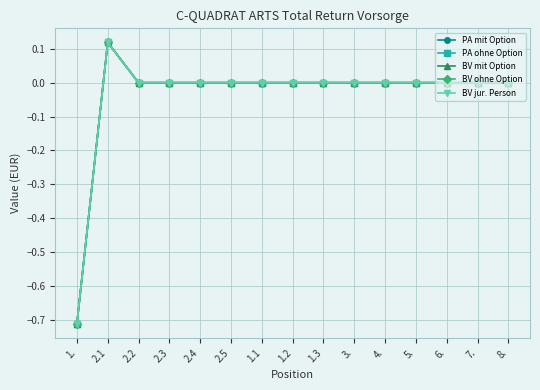

What is the lowest value of the PA ohne Option series?

-0.7